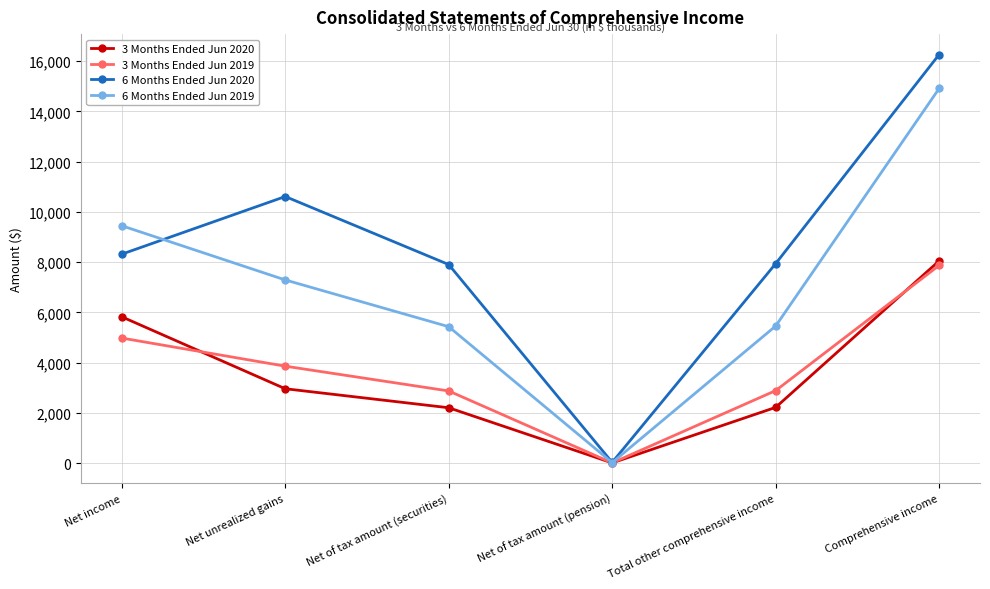

List the series in order of their peak value, highest first.

6 Months Ended Jun 2020, 6 Months Ended Jun 2019, 3 Months Ended Jun 2020, 3 Months Ended Jun 2019